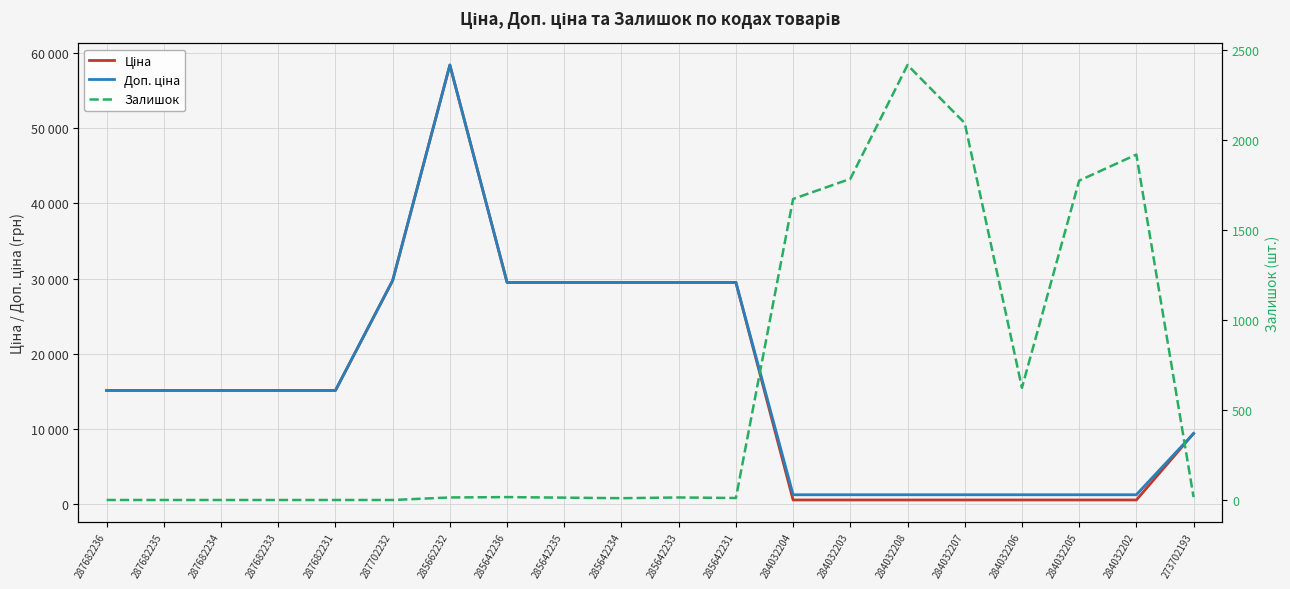

Which category has the lowest value in the Залишок series?

287682236